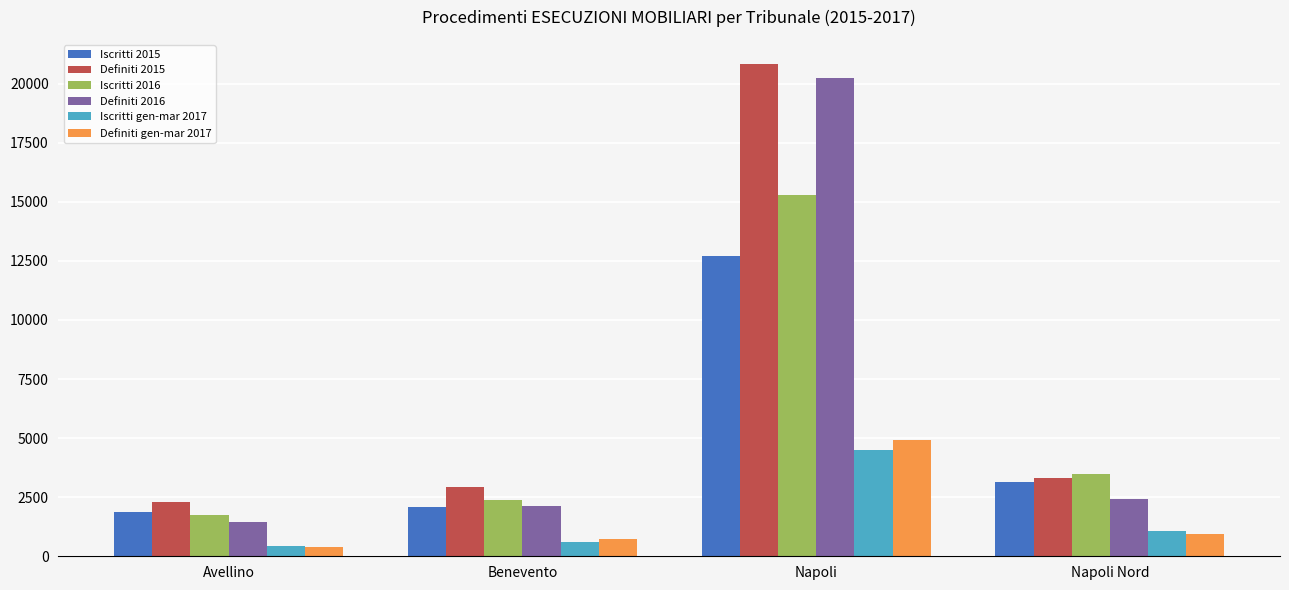

What are all the series names shown in the legend?

Iscritti 2015, Definiti 2015, Iscritti 2016, Definiti 2016, Iscritti gen-mar 2017, Definiti gen-mar 2017